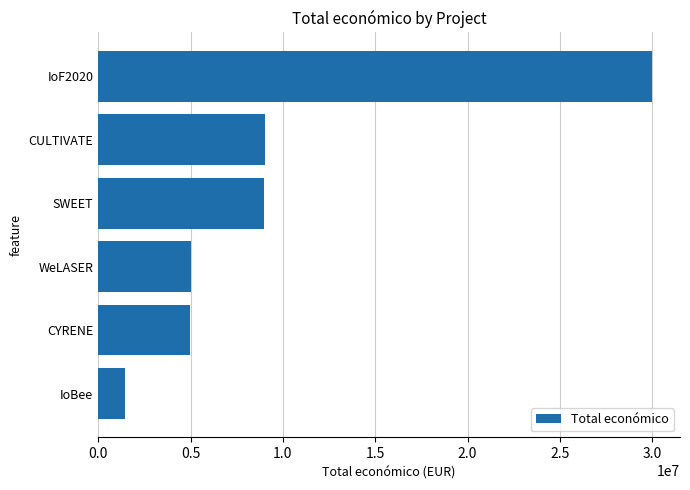

Does the chart contain stacked bars?

No